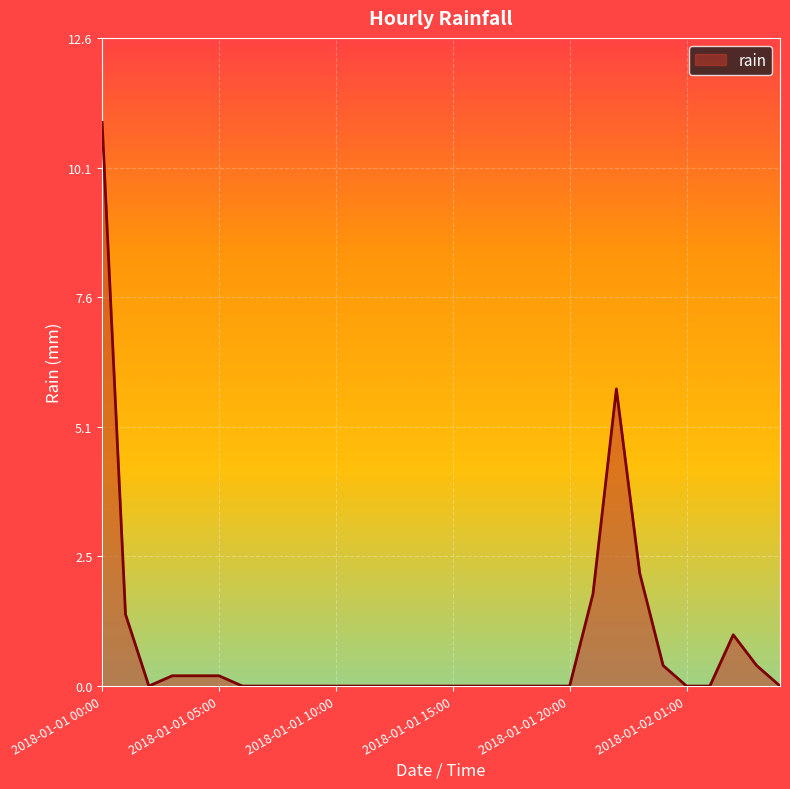

How many lines are shown in the chart?

1